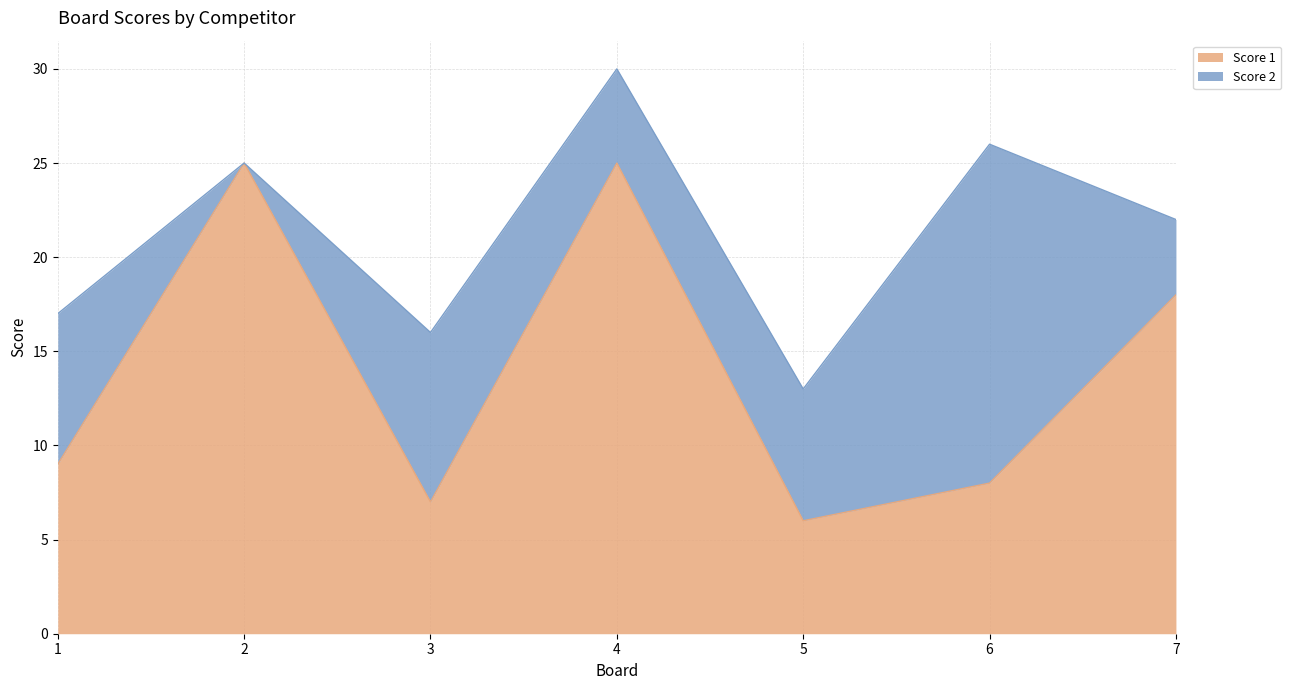

What is the difference between the maximum and minimum values?

19